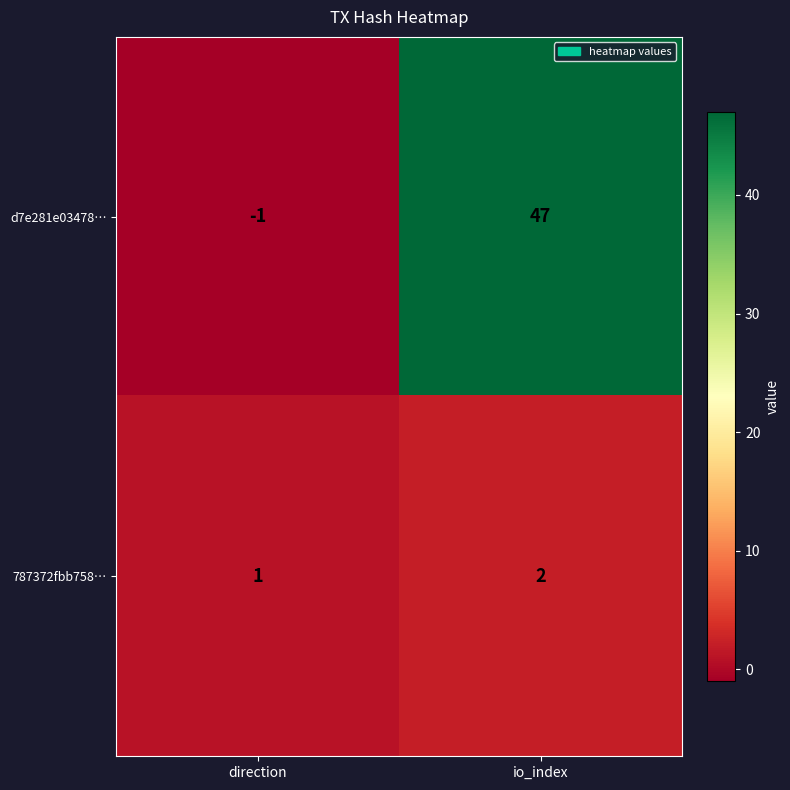

What is the sum of the 787372fbb758… values at io_index and direction?

3